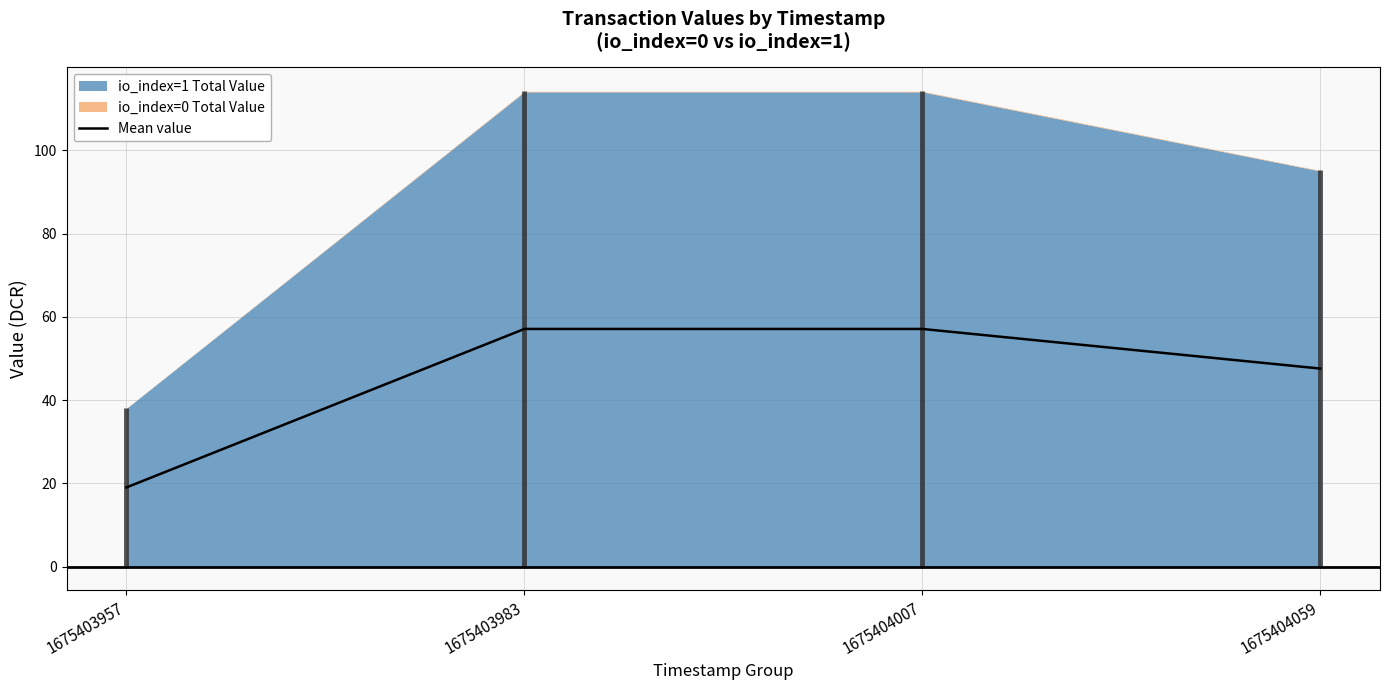

Reading left to right, what are all the values shown in this chart?

1675403957=19.0	1675403983=57.1	1675404007=57.1	1675404059=47.6